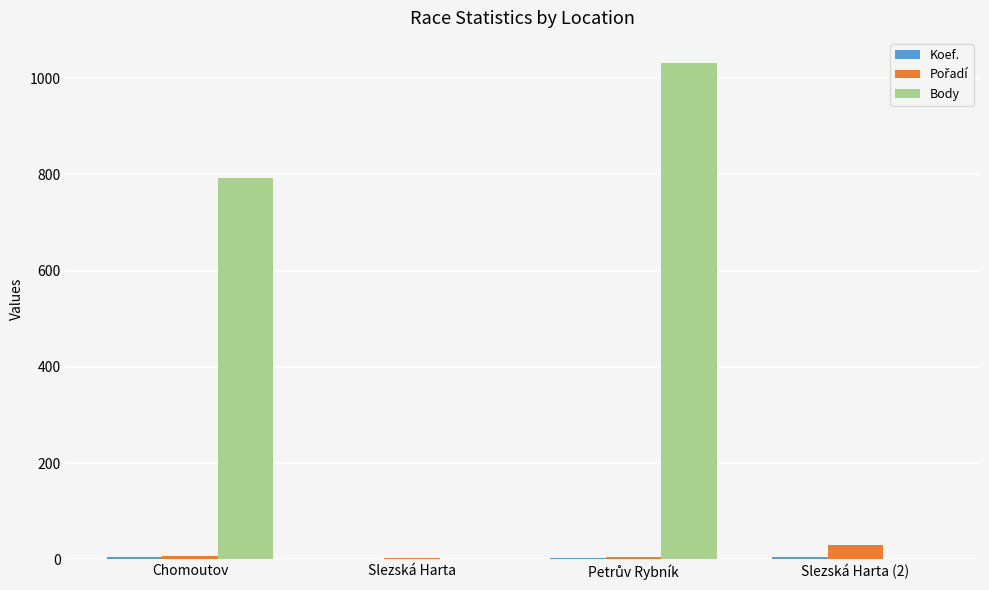

Where is Body nearest to the value 516?

Chomoutov